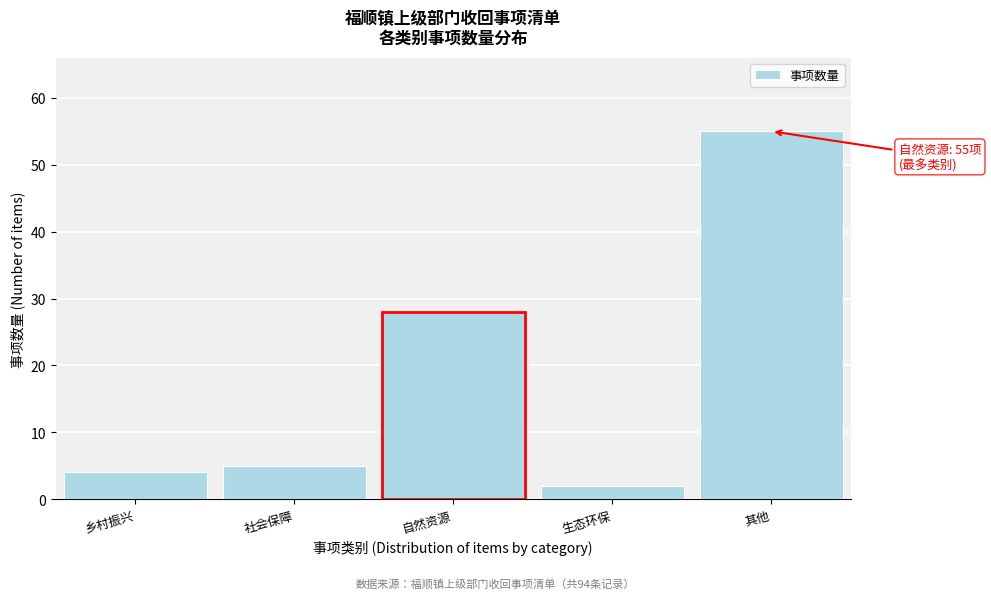

Reading left to right, extract all data points from this chart.

乡村振兴=4	社会保障=5	自然资源=28	生态环保=2	其他=55